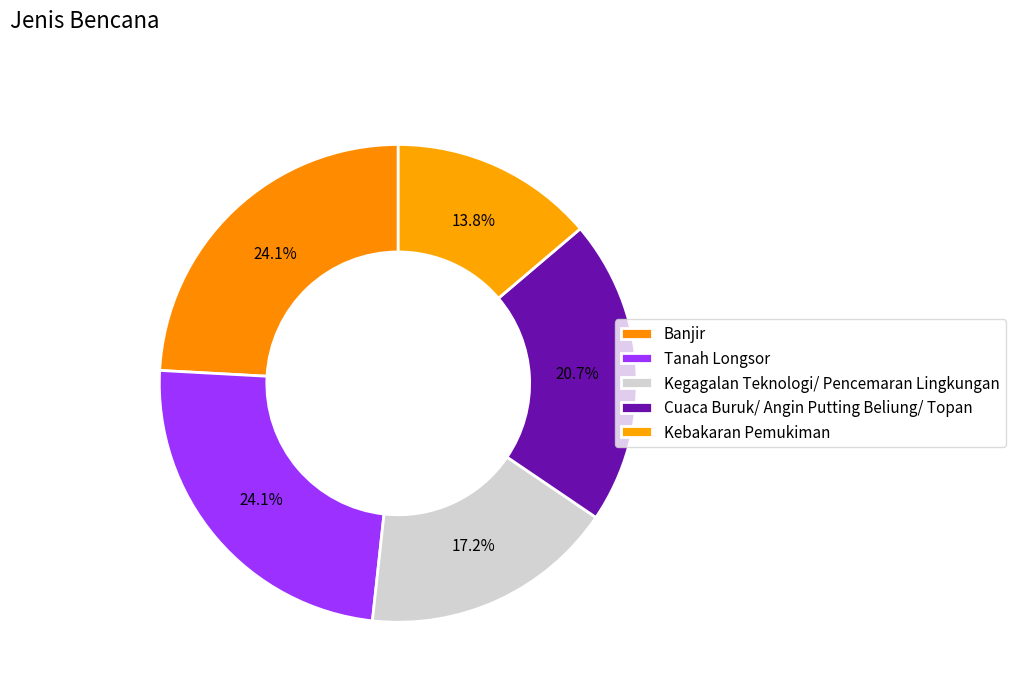

To the nearest percent, what is the combined percentage of Banjir and Kebakaran Pemukiman?

38%